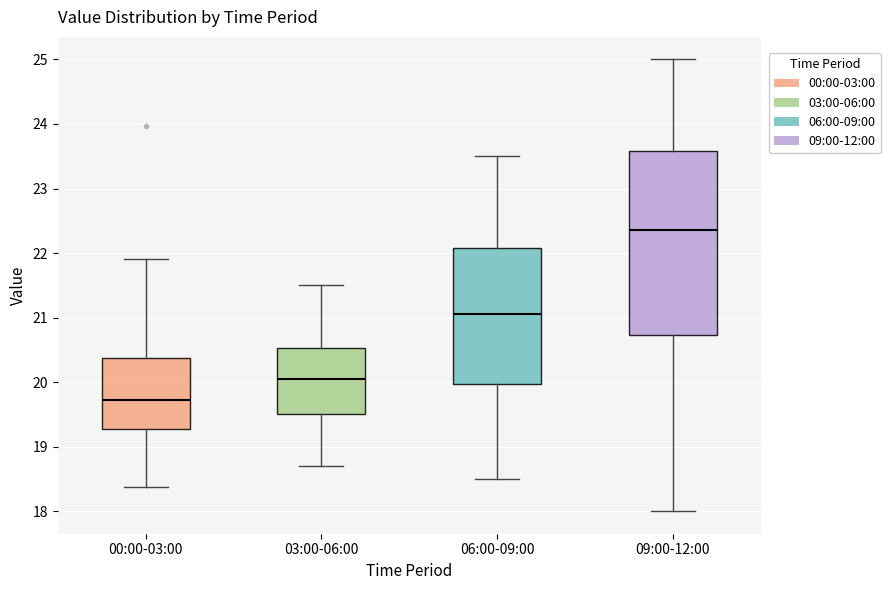

Reading left to right, read every box against the y-axis: the position of its median line, the range the box covers, and the ends of its whiskers. The values are not printed on the chart, so give them approximately, as read against the axis.

00:00-03:00: median 19.7, box 19.3 to 20.4, whiskers 18.4 to 21.9
03:00-06:00: median 20.1, box 19.5 to 20.5, whiskers 18.7 to 21.5
06:00-09:00: median 21.1, box 20.0 to 22.1, whiskers 18.5 to 23.5
09:00-12:00: median 22.4, box 20.7 to 23.6, whiskers 18.0 to 25.0